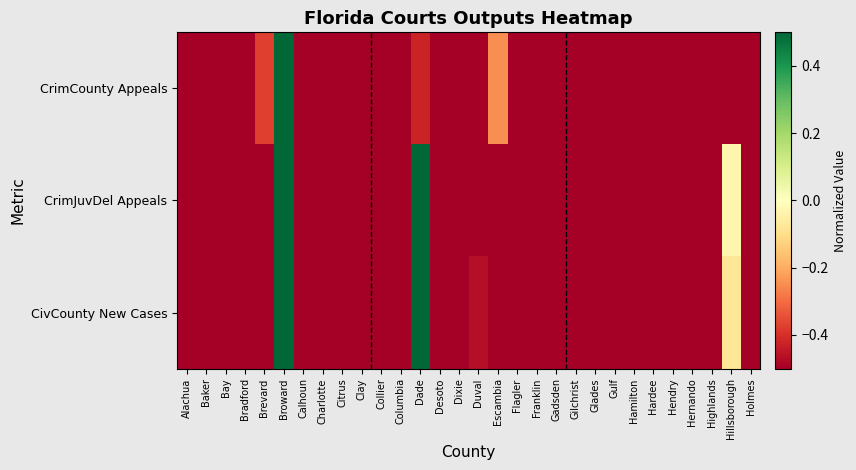

What is the maximum value shown in the chart?

1.0